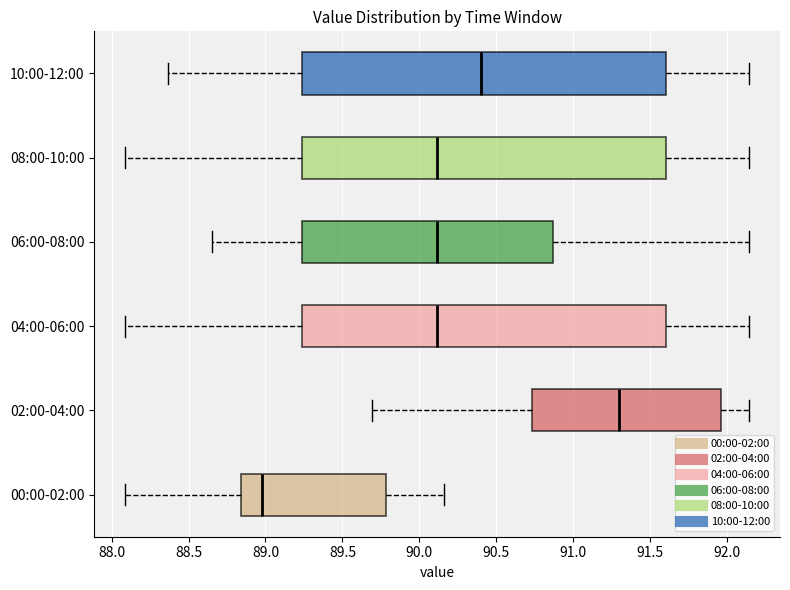

Reading bottom to top, transcribe this box plot: for each box, give where its median line is, the range the box spans, and where its two whiskers end, as read against the x-axis. The values are not printed on the chart, so give them approximately, as read against the axis.

00:00-02:00: median 89.00, box 88.85 to 89.80, whiskers 88.10 to 90.15
02:00-04:00: median 91.30, box 90.75 to 91.95, whiskers 89.70 to 92.15
04:00-06:00: median 90.10, box 89.25 to 91.60, whiskers 88.10 to 92.15
06:00-08:00: median 90.10, box 89.25 to 90.85, whiskers 88.65 to 92.15
08:00-10:00: median 90.10, box 89.25 to 91.60, whiskers 88.10 to 92.15
10:00-12:00: median 90.40, box 89.25 to 91.60, whiskers 88.35 to 92.15